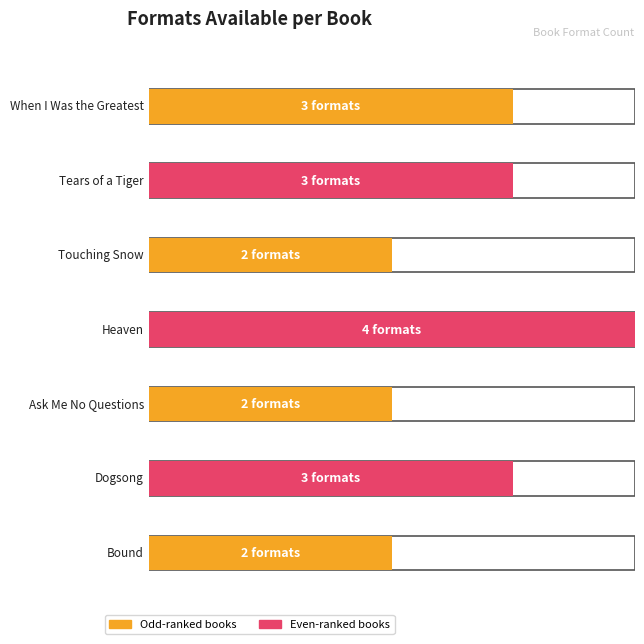

Which category has the highest value across all series?

Heaven